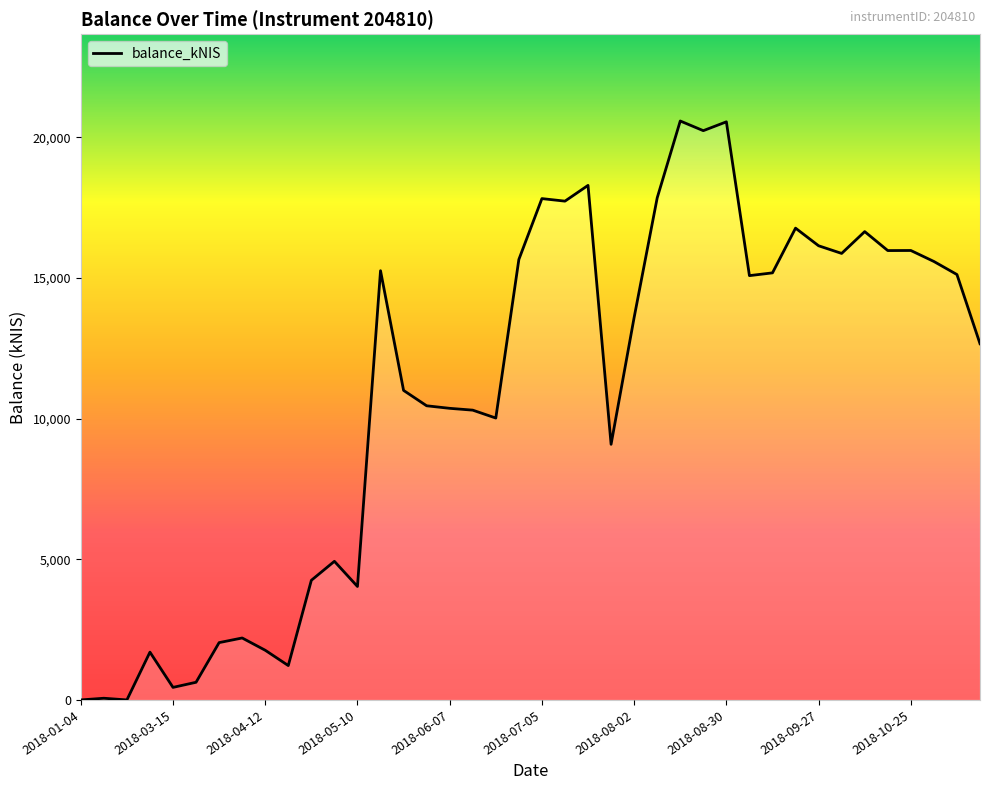

What is the greatest value displayed?

20579.8